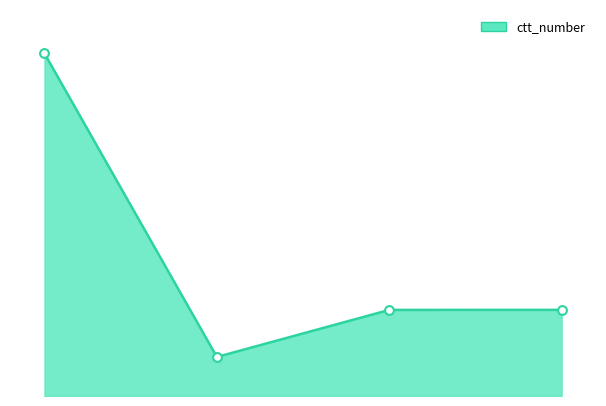

How many lines are shown in the chart?

1